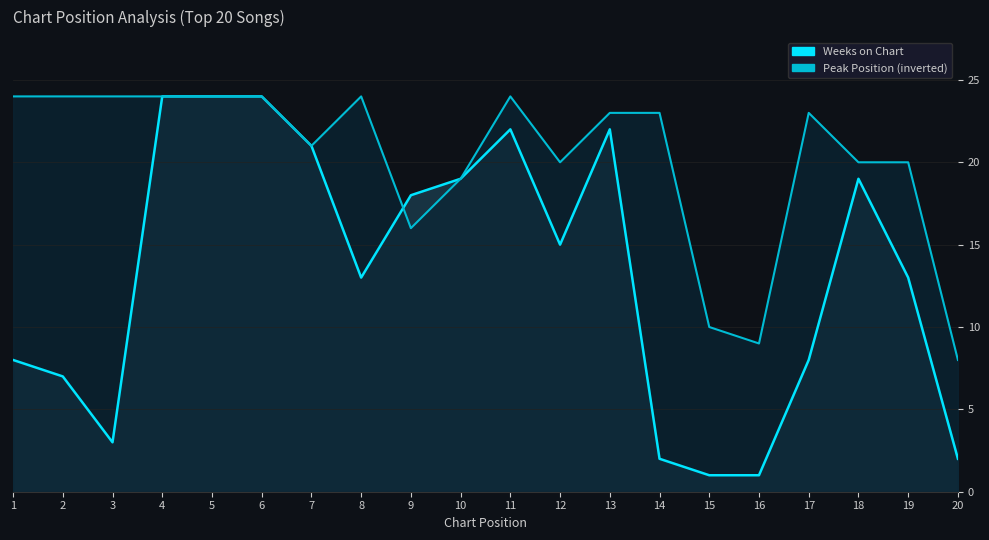

What is the average value of the Peak Position (inverted) series?

20